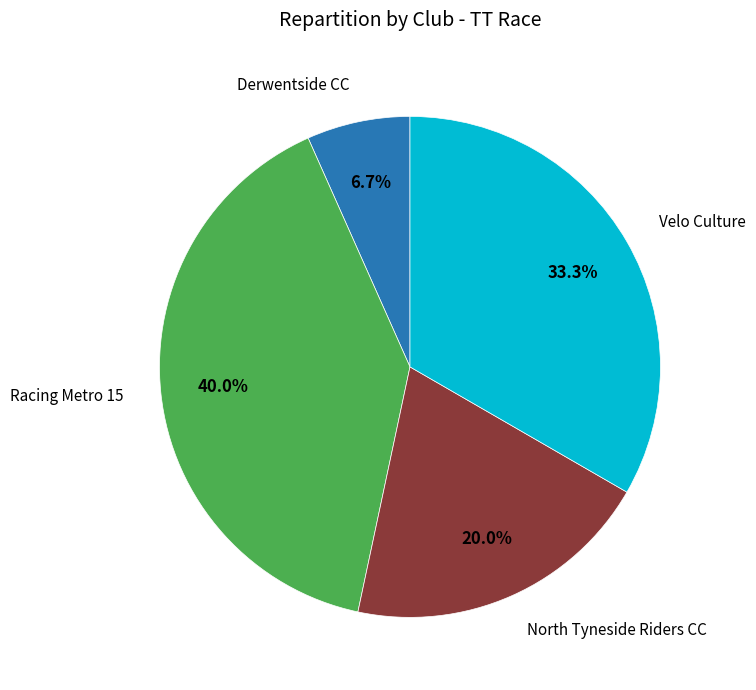

Is there any slice that represents more than half of the pie?

No